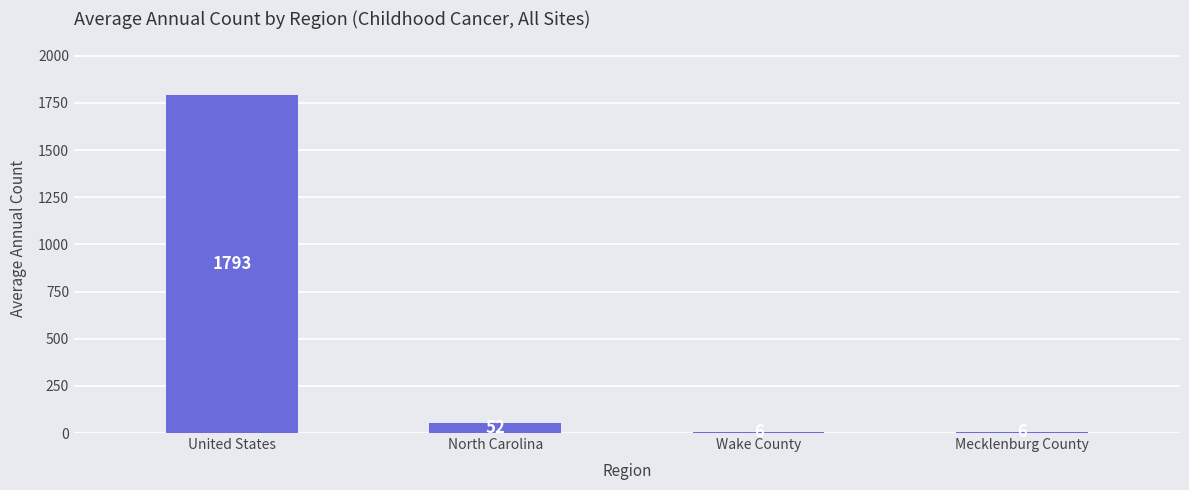

How many distinct data groups are displayed?

1